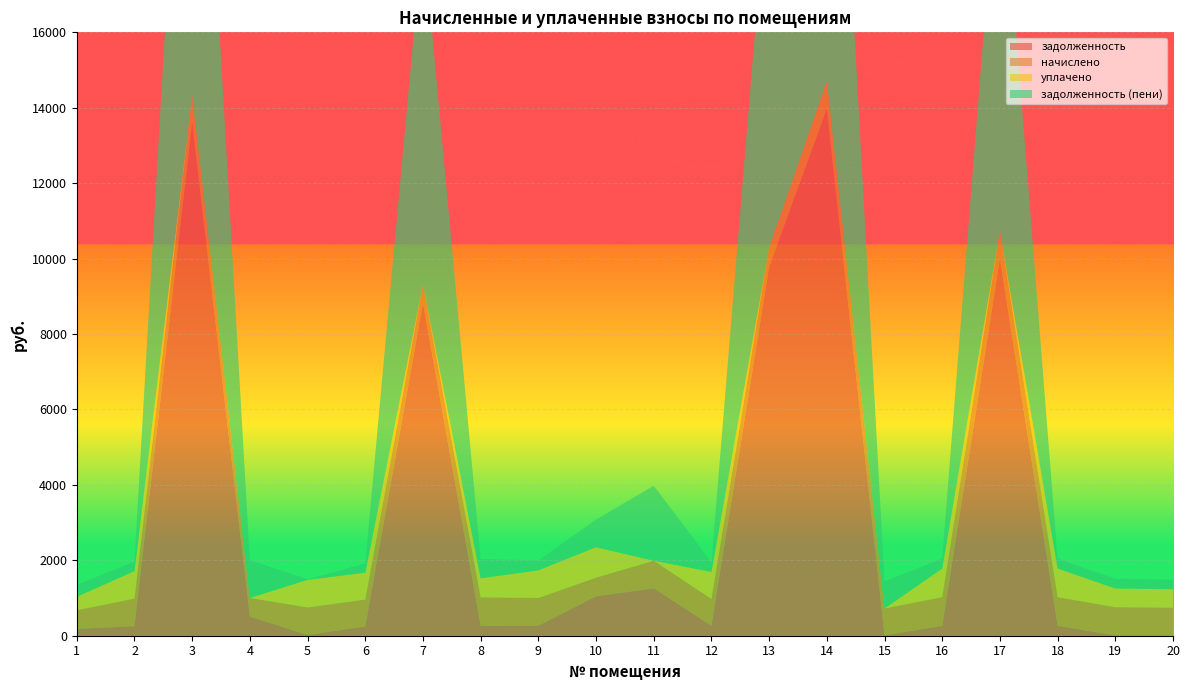

Reading left to right, extract all data points from this chart.

задолженность: 1=180.7	2=252.4	3=13610.8	4=506.1	5=18.7	6=246.1	7=8820.1	8=261.2	9=264.6	10=1044.4	11=1257.1	12=263.4	13=9777.7	14=13968.1	15=8.4	16=262.4	17=9985.2	18=262.4	19=8.8	20=8.6
начислено: 1=495.0	2=731.4	3=712.7	4=495.0	5=731.4	6=712.7	7=495.0	8=757.0	9=734.8	10=495.0	11=731.4	12=712.7	13=512.0	14=731.4	15=712.7	16=760.4	17=746.7	18=760.4	19=746.7	20=734.8
уплачено: 1=356.0	2=731.6	3=0.8	4=0.0	5=731.4	6=712.7	7=0.0	8=504.6	9=734.8	10=807.6	11=0.0	12=714.9	13=0.0	14=0.0	15=0.0	16=760.4	17=0.0	18=761.2	19=497.8	20=489.9
задолженность (пени): 1=319.7	2=252.2	3=14322.6	4=1001.1	5=18.7	6=246.1	7=9315.1	8=513.5	9=264.6	10=731.8	11=1988.6	12=261.3	13=10289.7	14=14699.5	15=721.1	16=262.4	17=10731.9	18=261.6	19=257.7	20=253.6